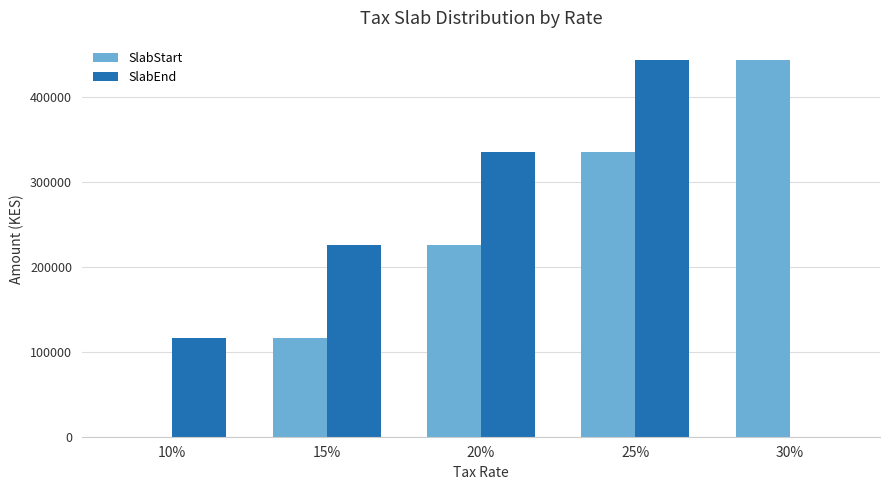

What is the sum of all SlabEnd values?

1121280